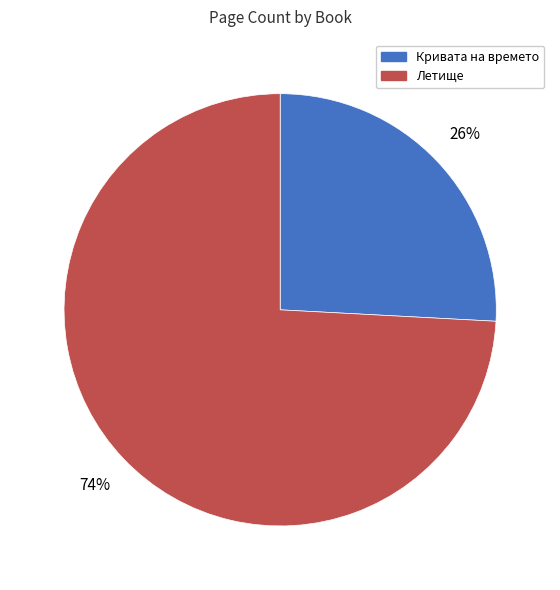

To the nearest percent, what is the difference between the largest and smallest slice percentages?

48%